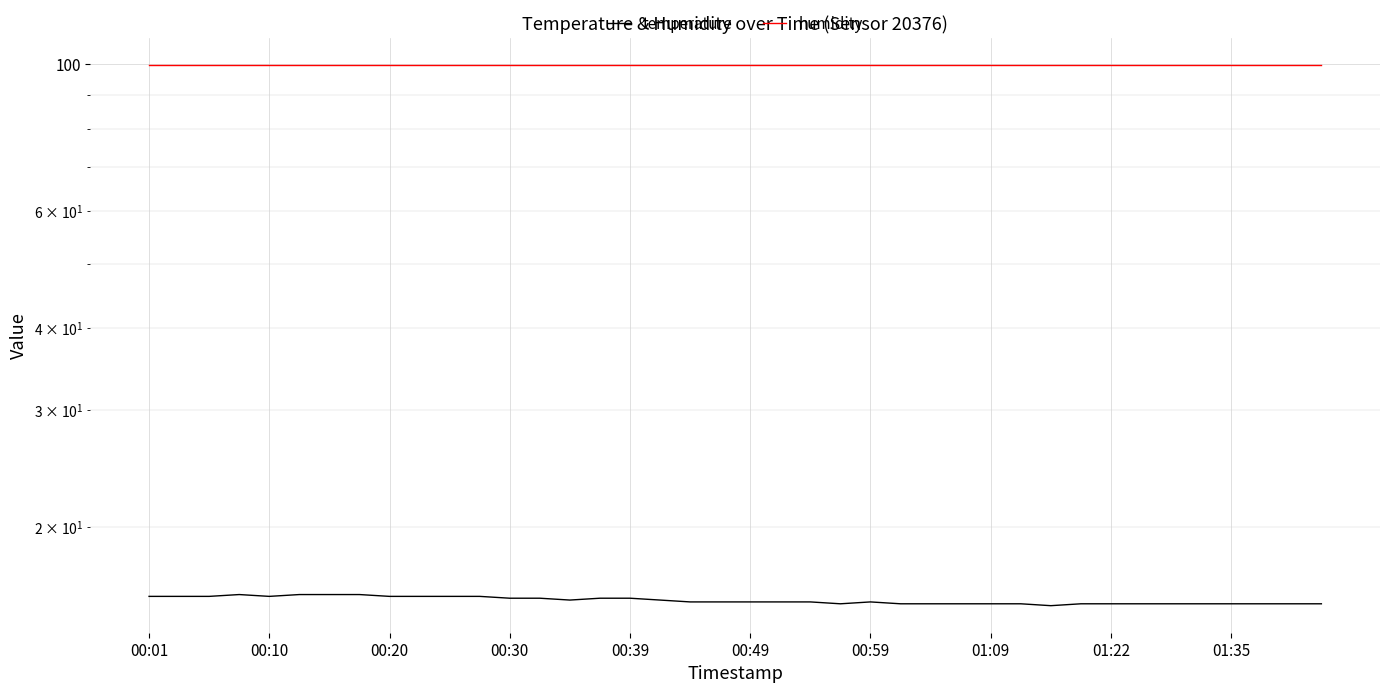

True or false: temperature and humidity cross at least once.

False